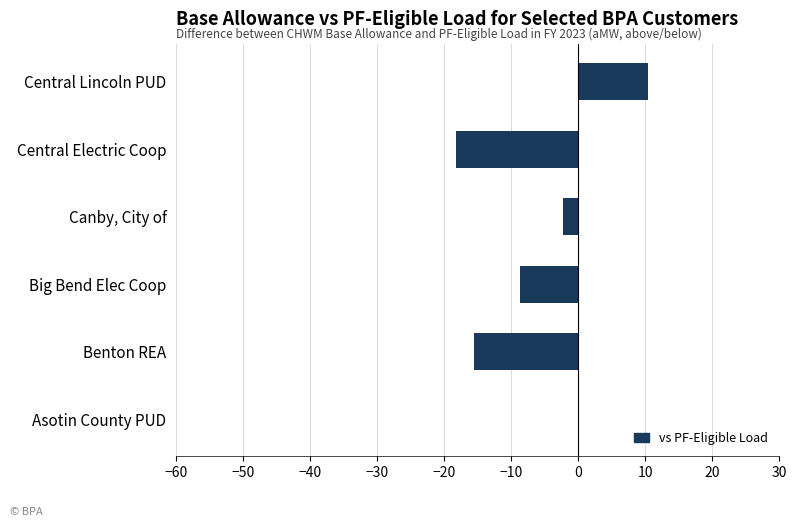

Which label corresponds to the largest value in the chart?

Central Lincoln PUD